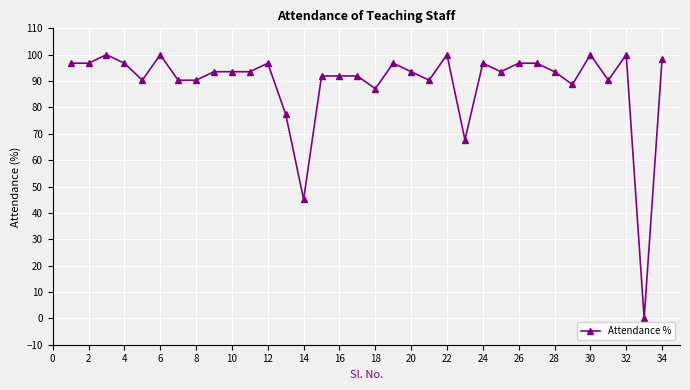

True or false: there are more than 2 points higher than both neighbors.

True